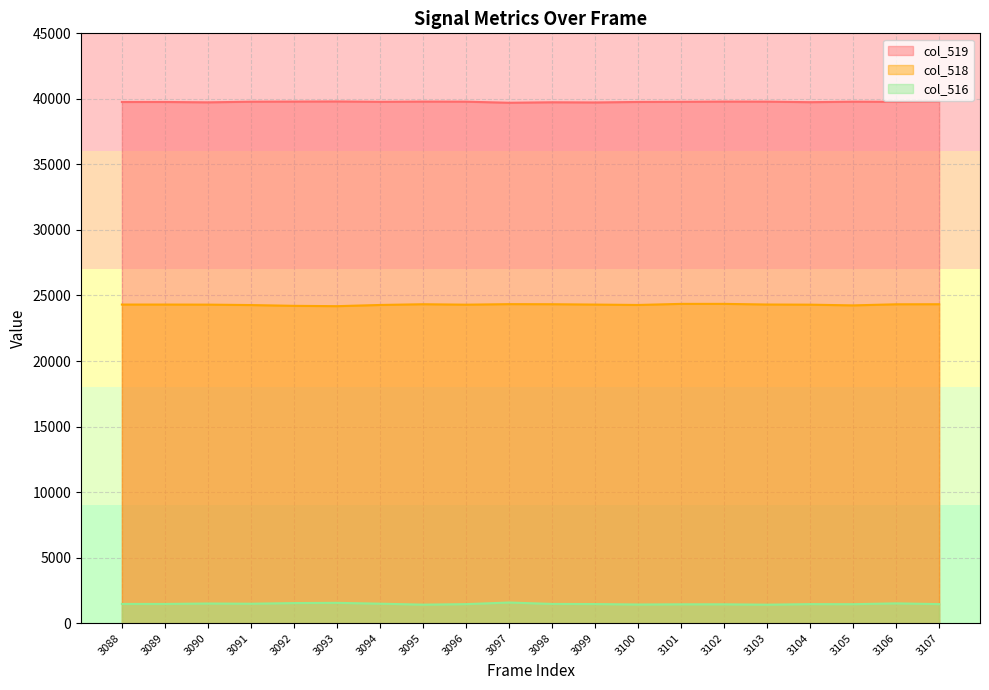

Reading right to left, extract all data points from this chart.

col_519: 3107=39802	3106=39770	3105=39785	3104=39747	3103=39788	3102=39792	3101=39774	3100=39765	3099=39726	3098=39740	3097=39703	3096=39786	3095=39792	3094=39774	3093=39802	3092=39793	3091=39784	3090=39735	3089=39763	3088=39762
col_518: 3107=24332	3106=24327	3105=24244	3104=24298	3103=24310	3102=24359	3101=24359	3100=24275	3099=24305	3098=24332	3097=24338	3096=24298	3095=24331	3094=24275	3093=24184	3092=24210	3091=24269	3090=24301	3089=24307	3088=24307
col_516: 3107=1452	3106=1510	3105=1446	3104=1452	3103=1409	3102=1438	3101=1438	3100=1423	3099=1457	3098=1467	3097=1574	3096=1451	3095=1412	3094=1486	3093=1549	3092=1532	3091=1482	3090=1499	3089=1465	3088=1466